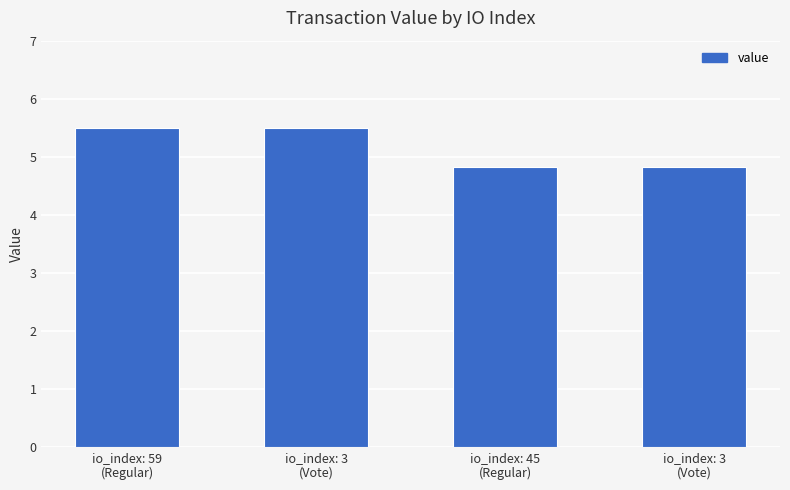

How many bars are there in total?

4